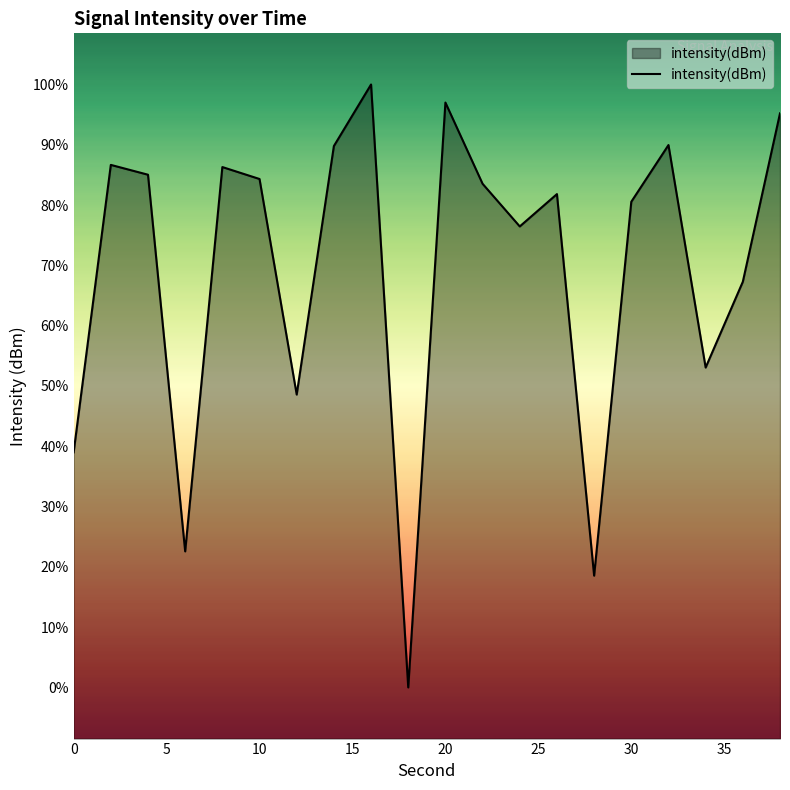

True or false: the data has more than 0 interior local peaks.

True